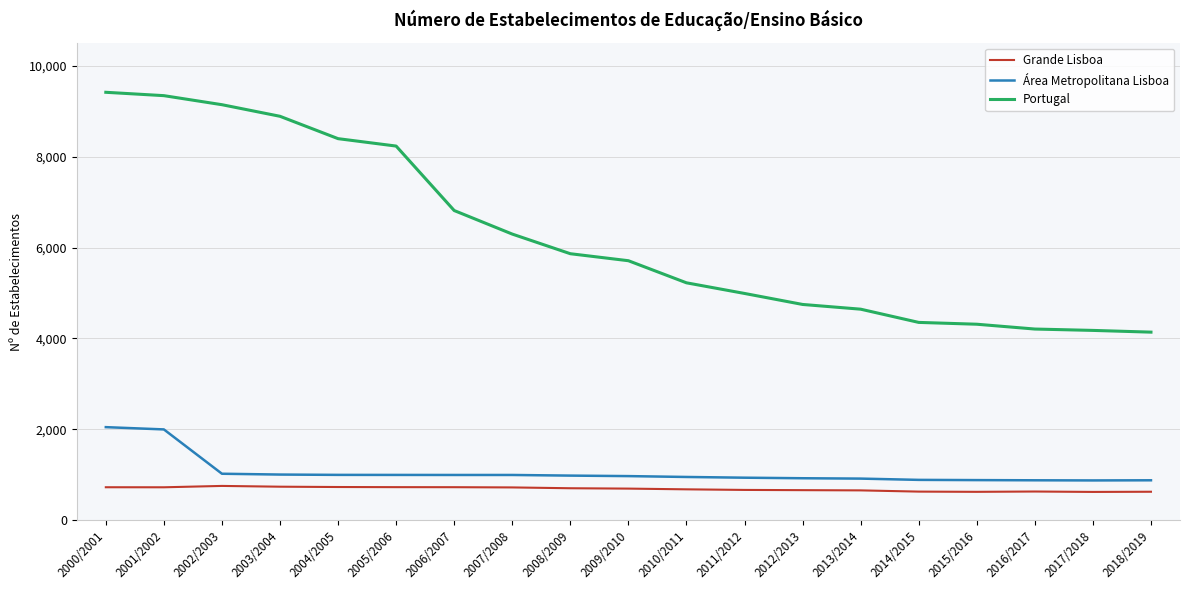

What is the minimum value for Grande Lisboa?

625